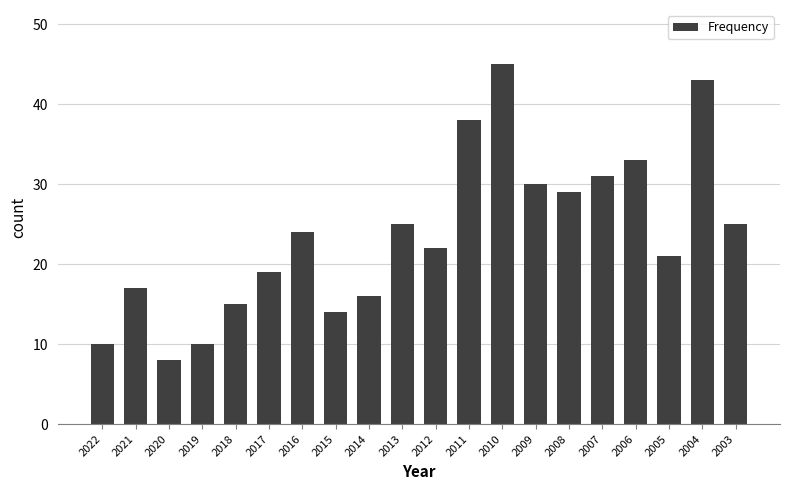

Approximately how many times larger is the value at 2013 compared to 2016?

1.0